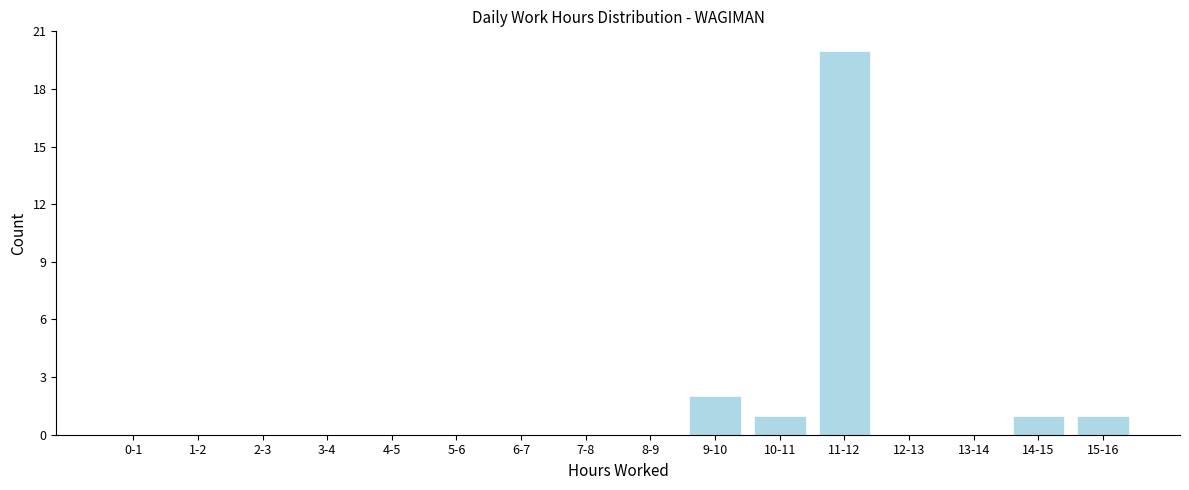

Reading left to right, transcribe all the data shown in this chart.

0-1=0	1-2=0	2-3=0	3-4=0	4-5=0	5-6=0	6-7=0	7-8=0	8-9=0	9-10=2	10-11=1	11-12=20	12-13=0	13-14=0	14-15=1	15-16=1